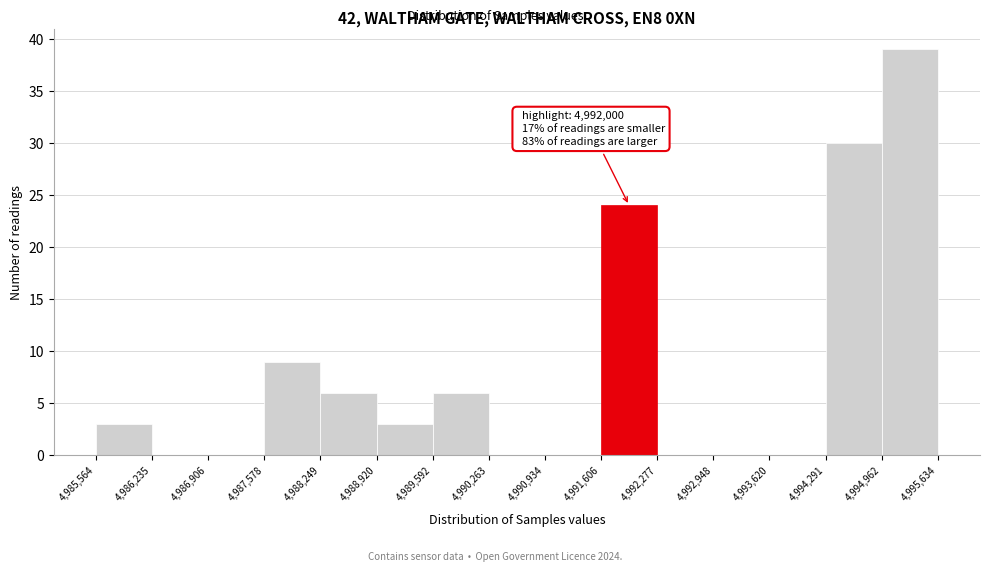

Over which range of the x-axis is the bar tallest?

4,994,962 to 4,995,634